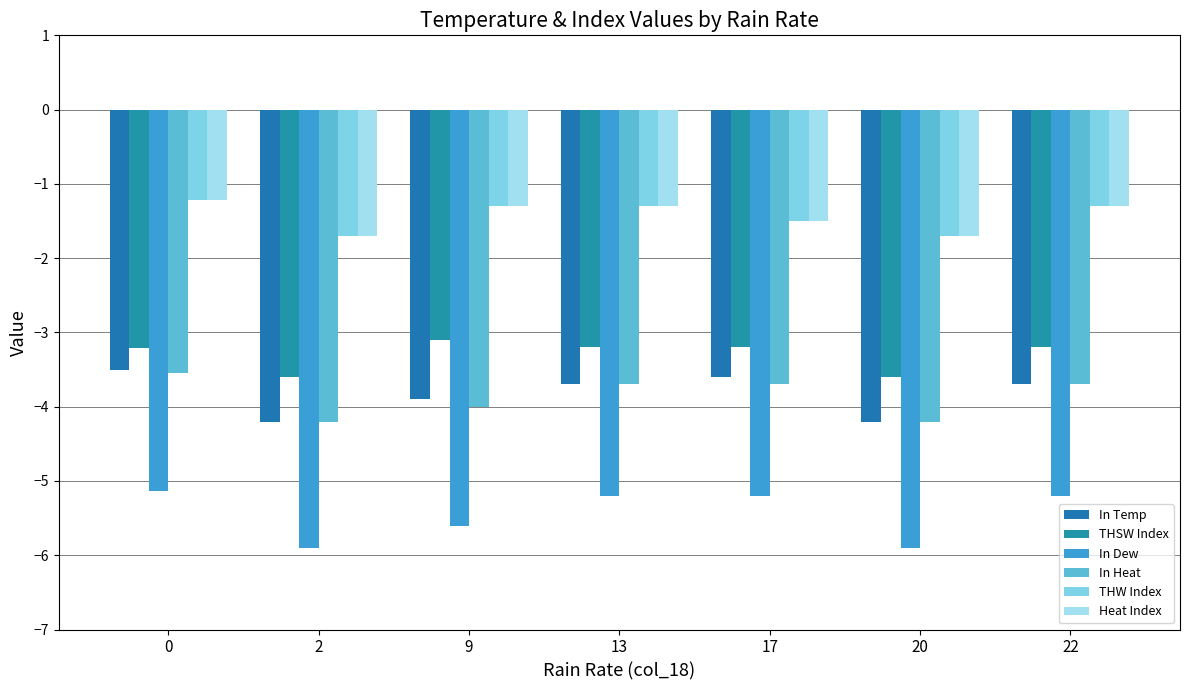

What is the value of the Heat Index bar at the 3rd from the left?

-1.3